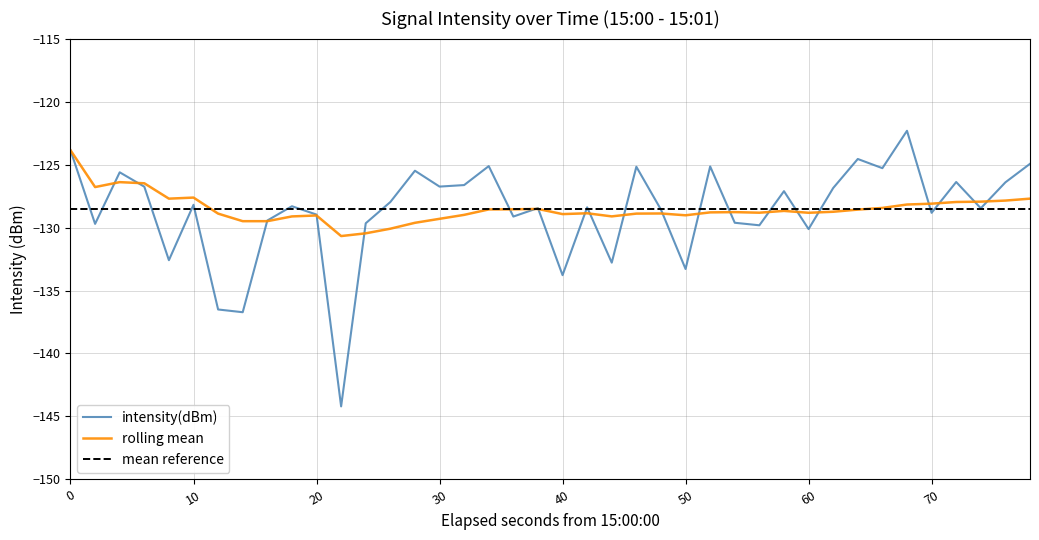

True or false: rolling_mean has more than 2 interior local peaks.

True